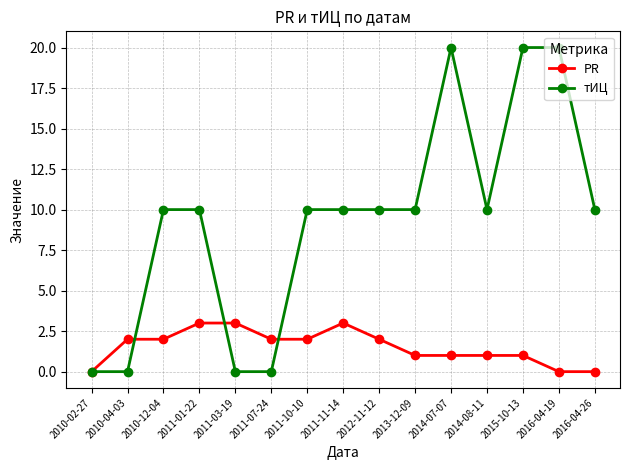

True or false: PR has more than 0 points higher than both neighbors.

True